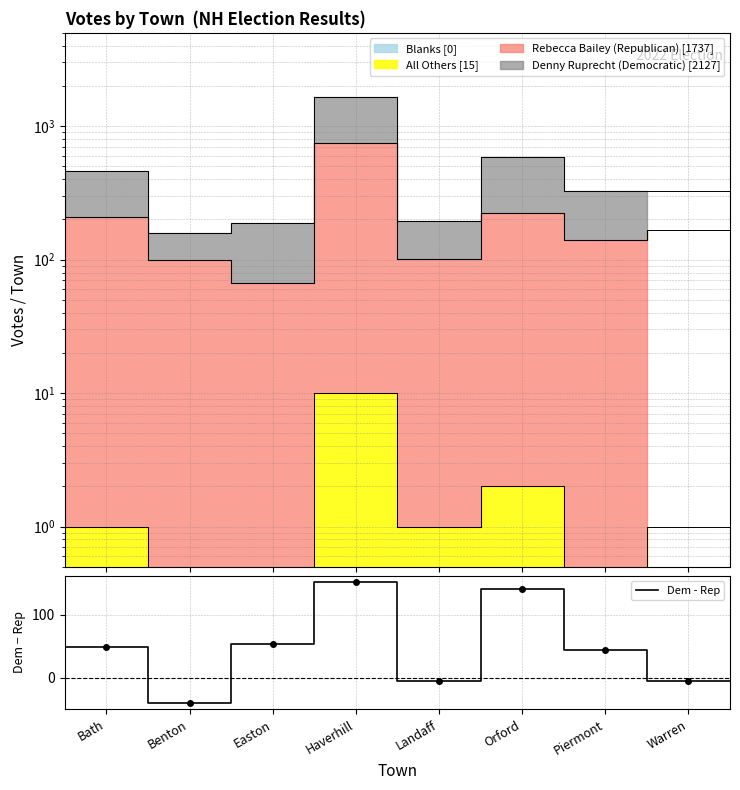

Where is the first local maximum?

Haverhill